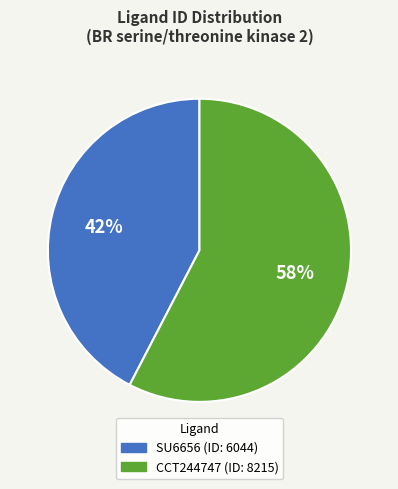

Which category has the biggest portion of the pie?

CCT244747